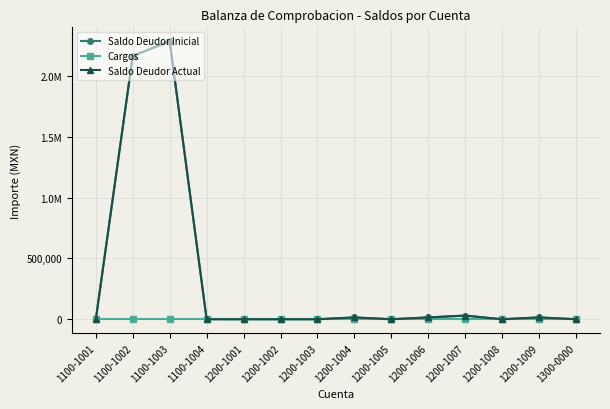

Which series has the largest total across all categories?

Saldo Deudor Inicial